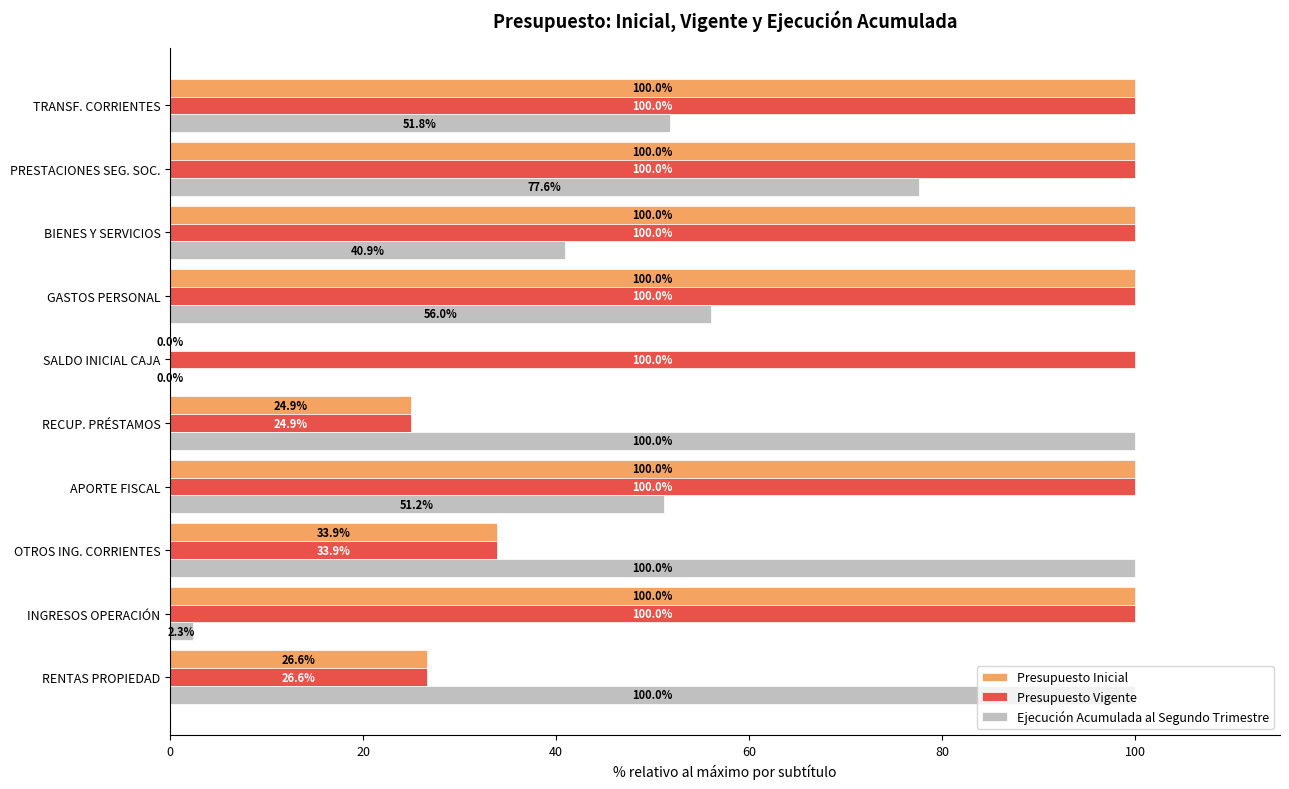

At which label is Ejecución Acumulada al Segundo Trimestre closest to 50?

APORTE FISCAL